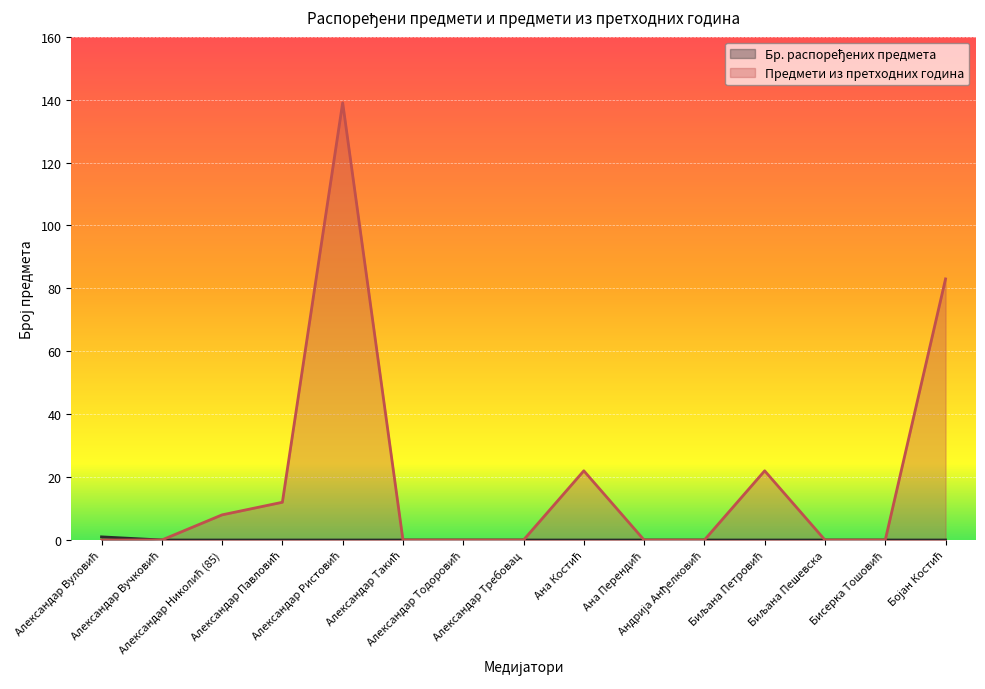

Does the chart display data point markers on the line(s)?

No